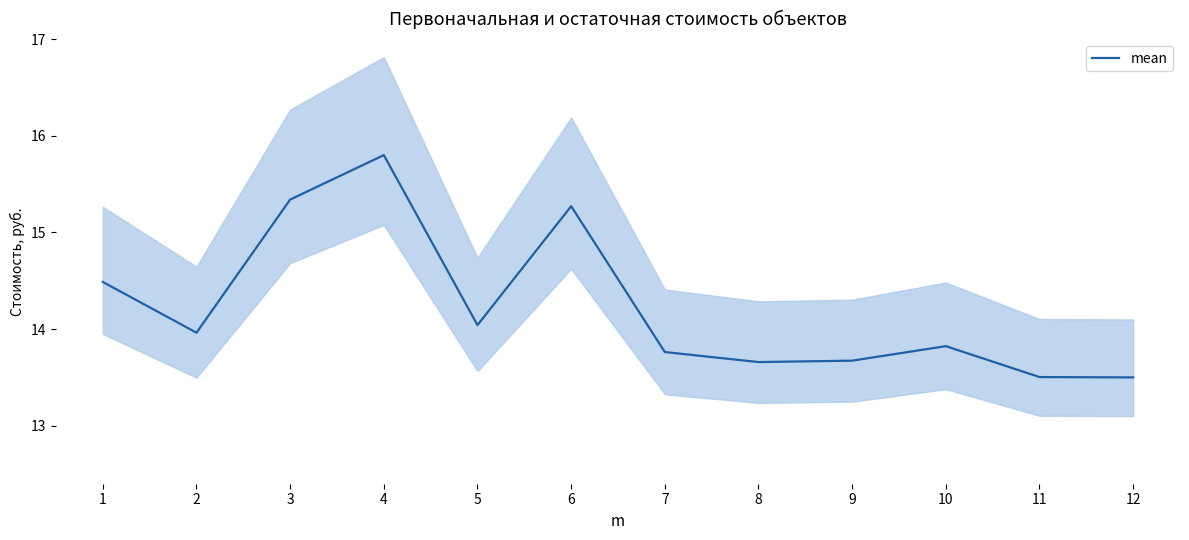

Is this an area chart (filled region under the line)?

No